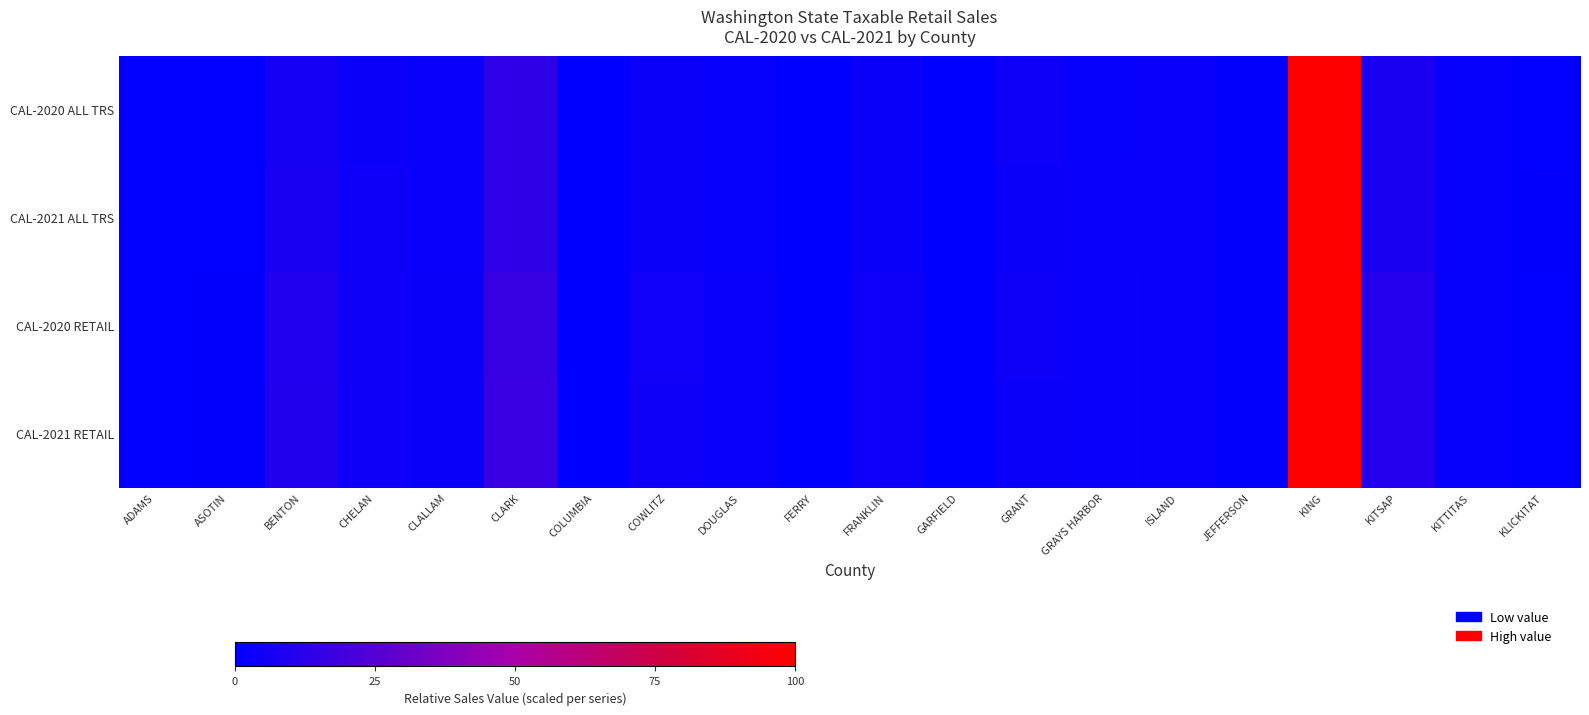

Count the number of categories in the chart.

20